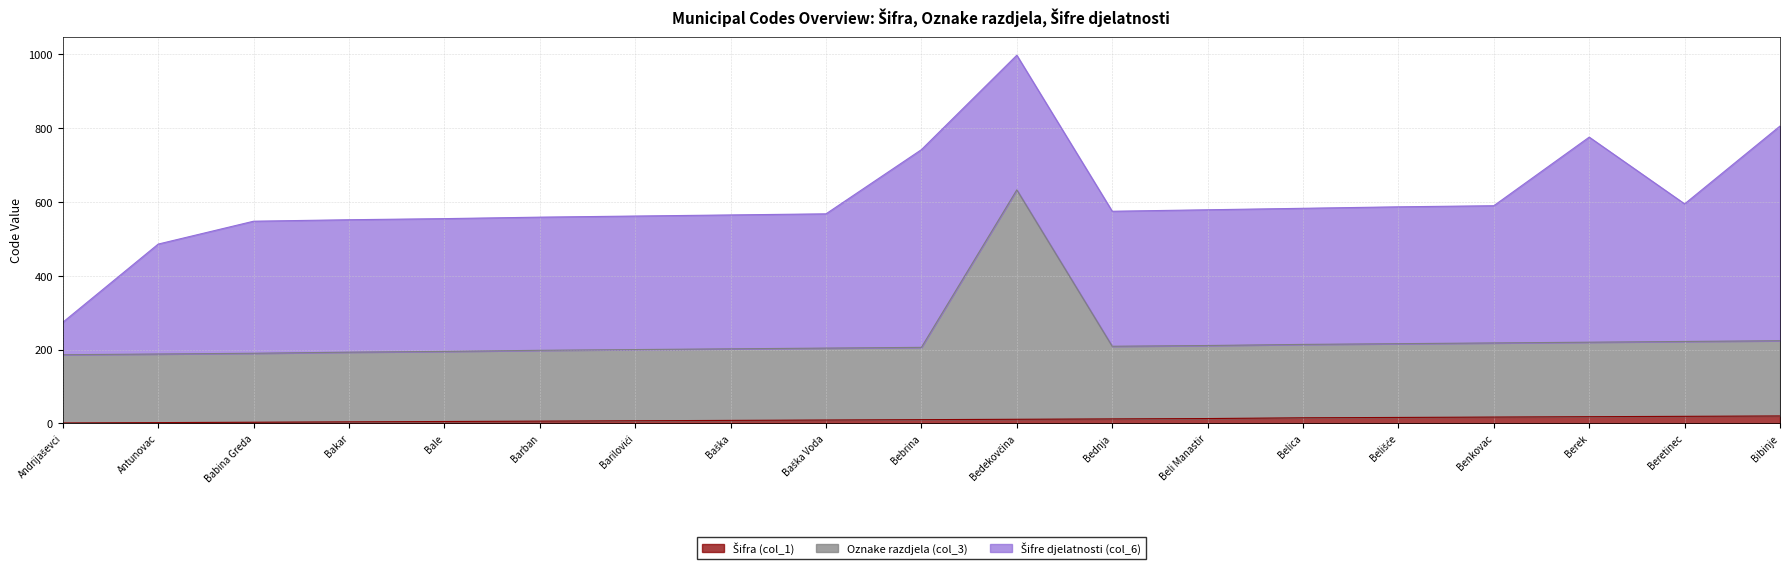

True or false: Šifra (col_1) and Oznake razdjela (col_3) intersect in this chart.

False